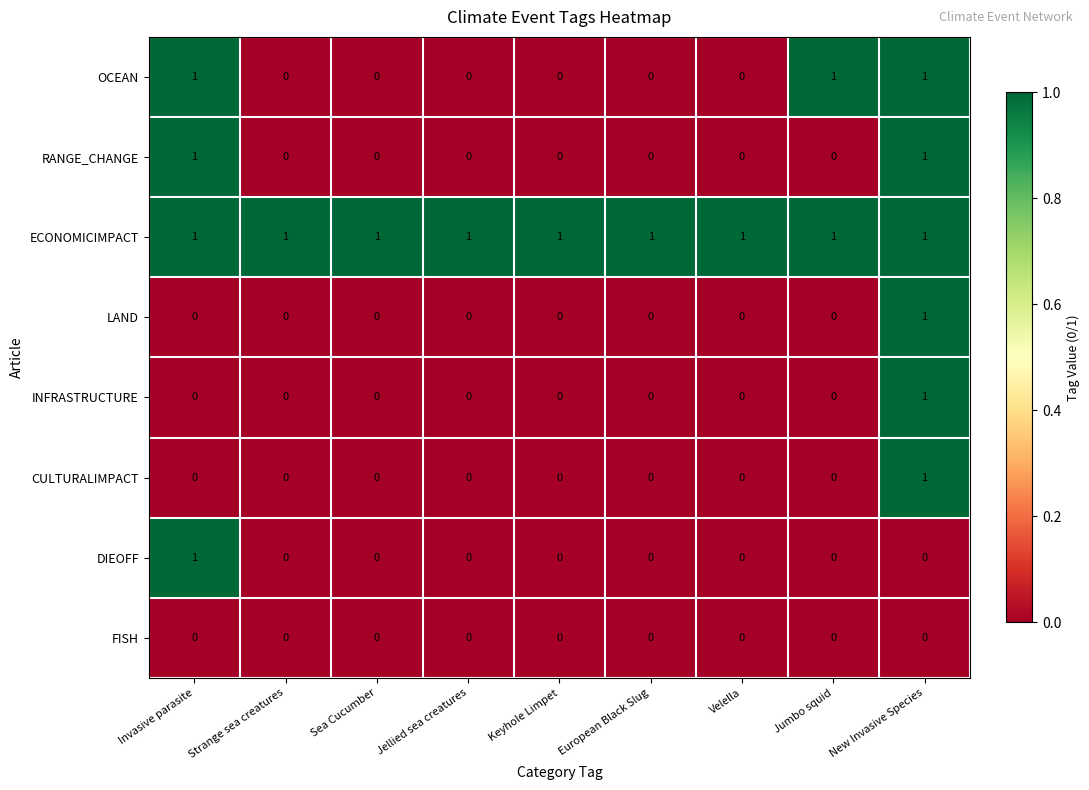

Which series has the largest total across all categories?

ECONOMICIMPACT